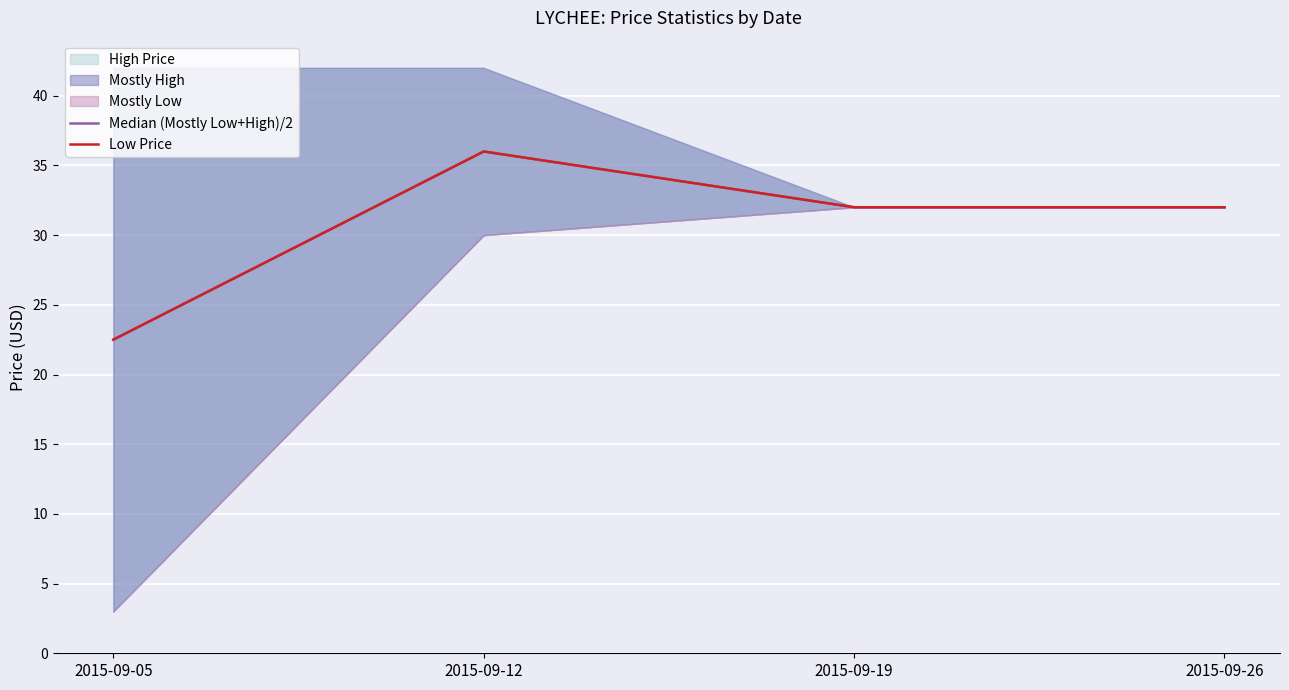

Rank the series by their maximum value, from lowest to highest.

Median (Mostly Low+High)/2, Low Price